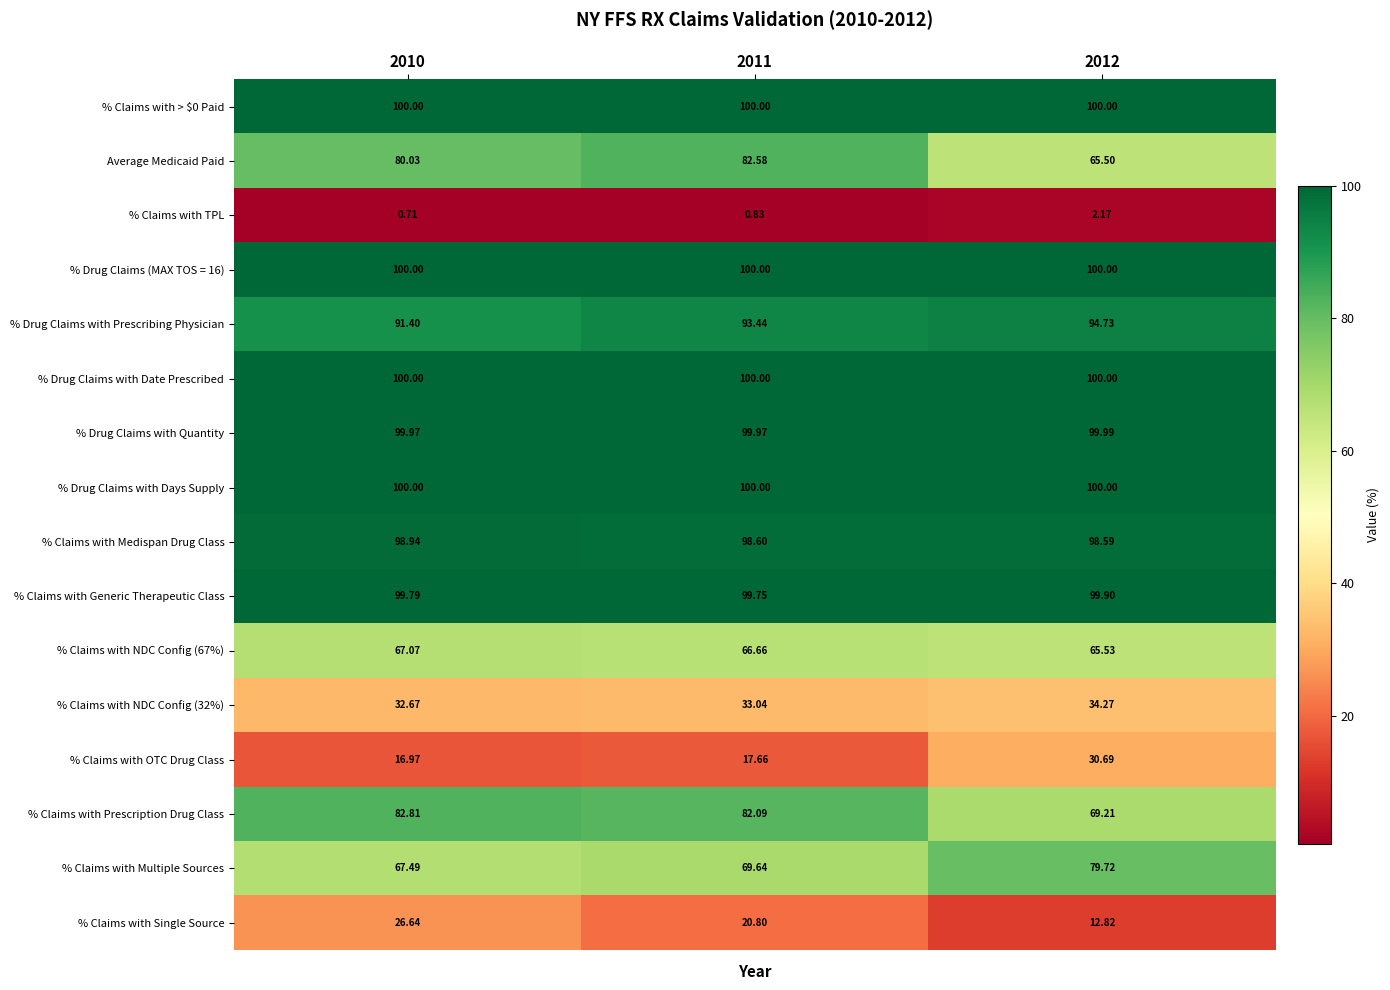

Is the value of % Drug Claims (MAX TOS = 16) at 2012 greater than the value of % Claims with NDC Config (67%) at 2011?

Yes